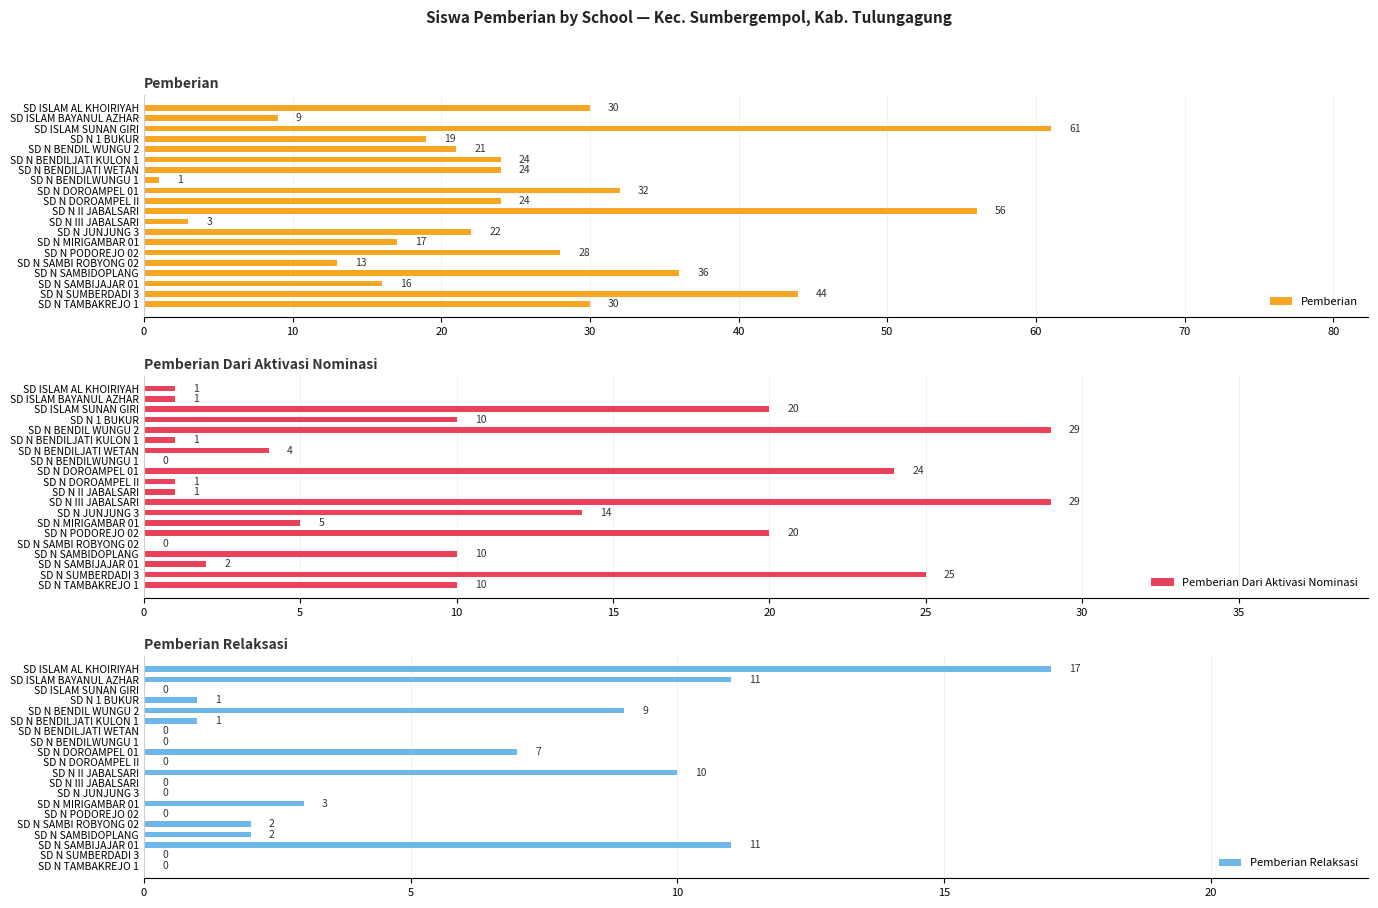

What is the difference between the maximum and minimum values in the Pemberian series?

60